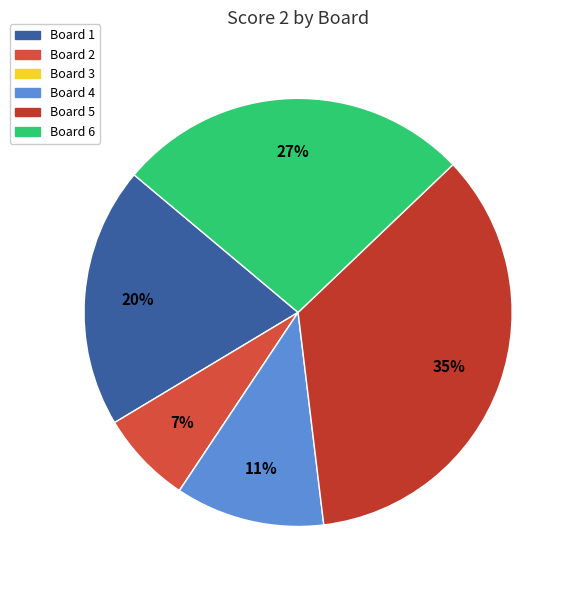

Is it true that Board 6 is 18% of the pie?

False